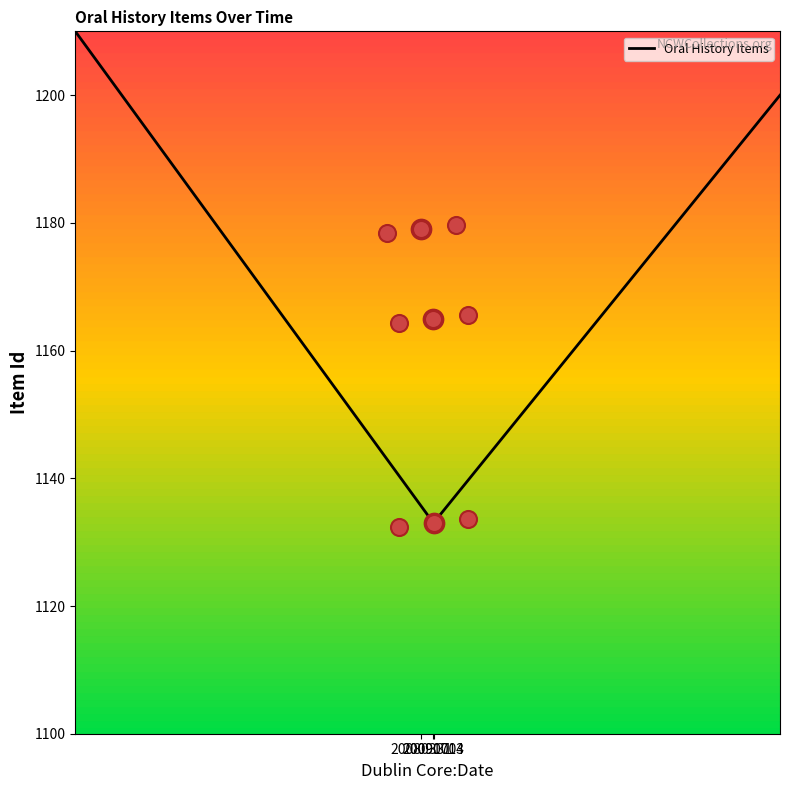

What is the change in value from 20080331 to 20091003?

-46